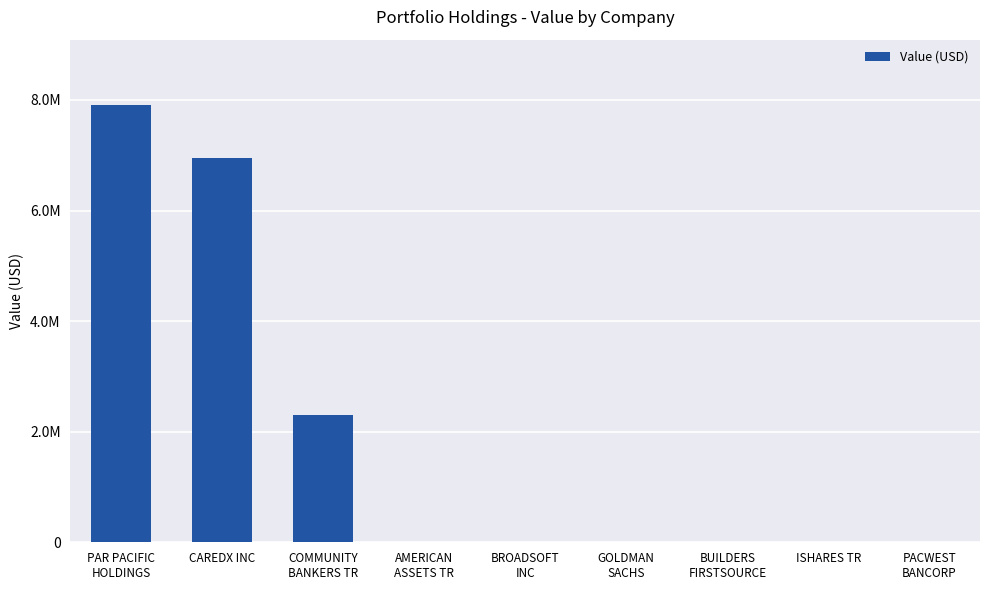

Are the bars horizontal?

No